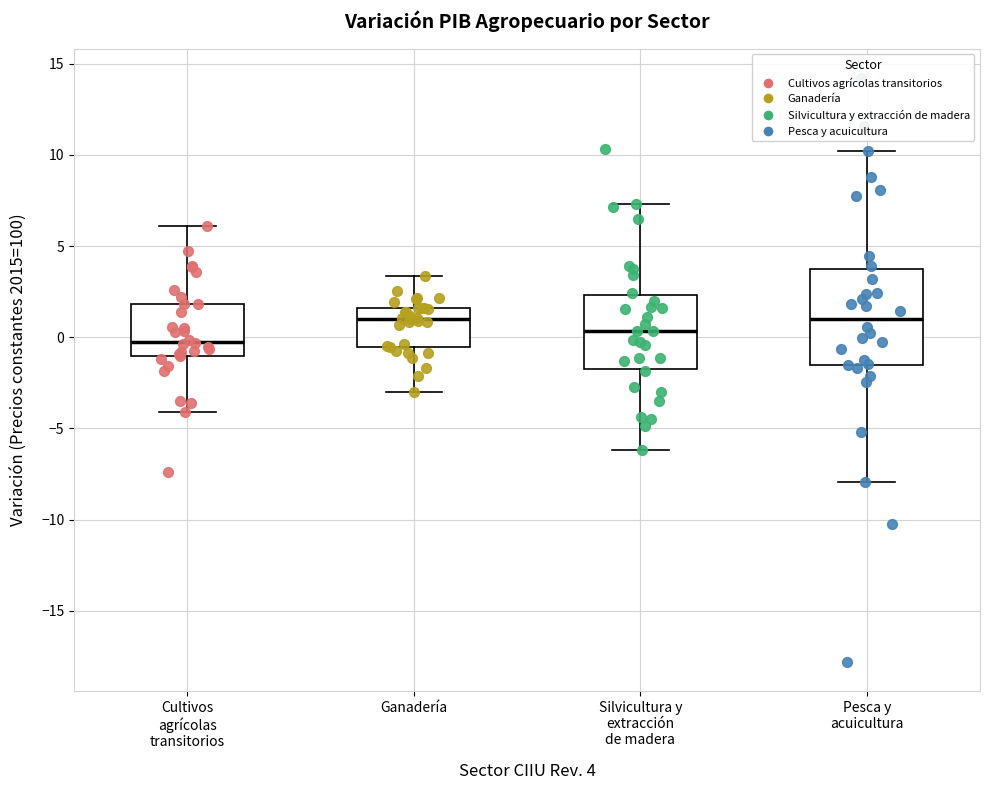

Comparing the boxes themselves (not the whiskers), which one is the tallest?

Pesca y acuicultura